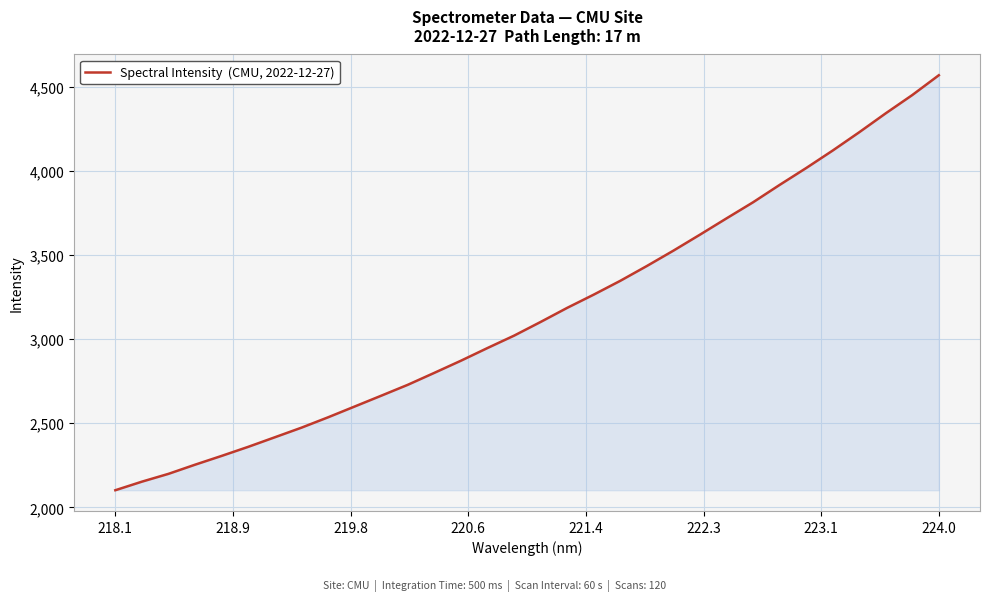

What is the maximum value shown in the chart?

4570.8